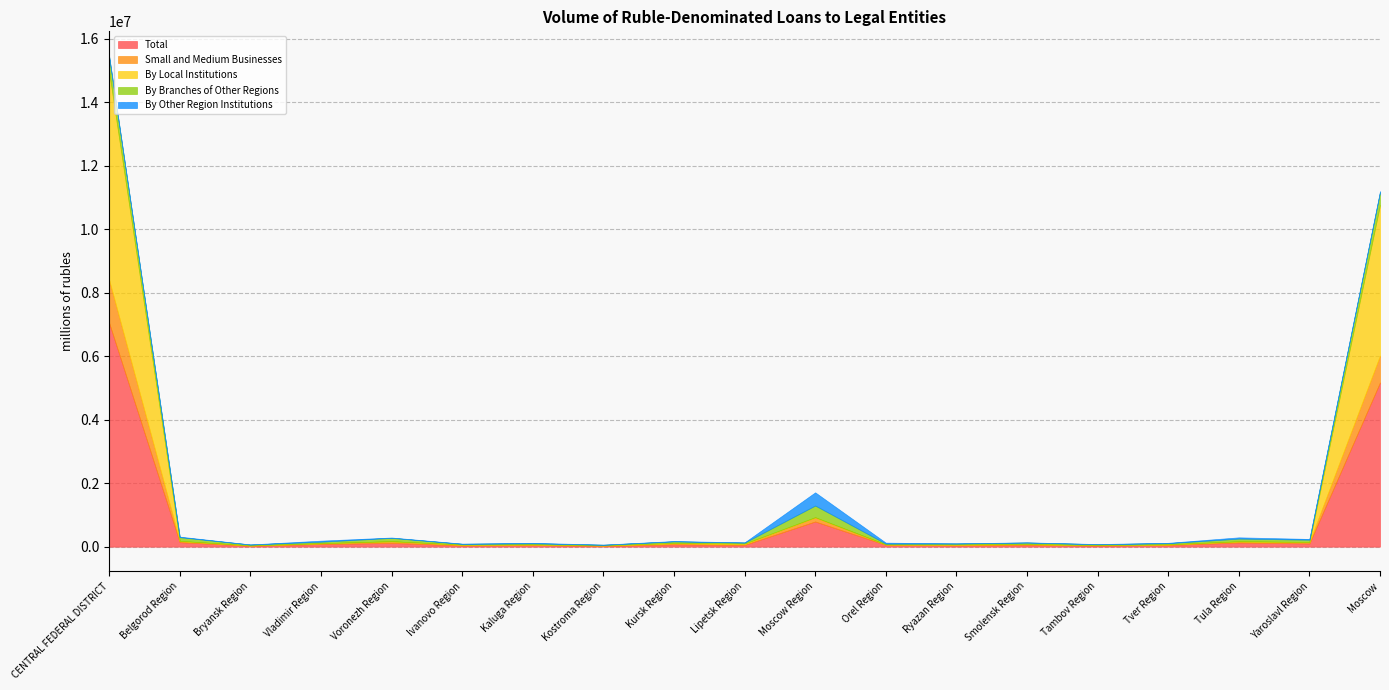

What is the difference between the second highest and minimum values in the Small and Medium Businesses series?

836943